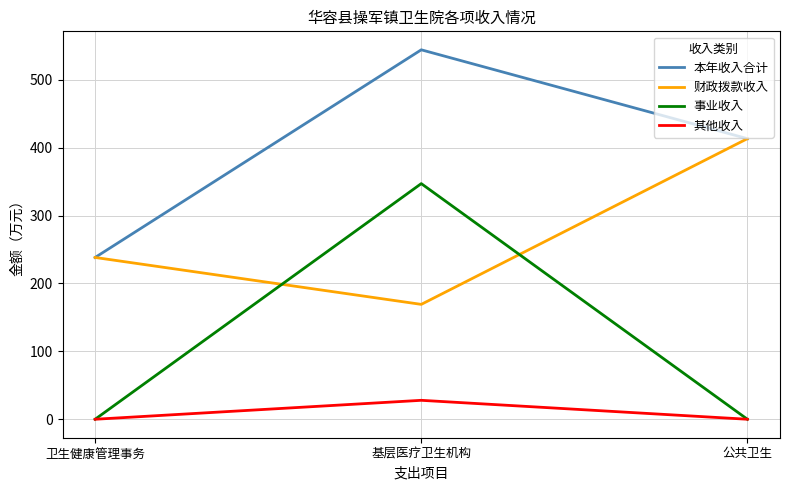

Is the value of 财政拨款收入 at 公共卫生 greater than the value of 事业收入 at 卫生健康管理事务?

Yes